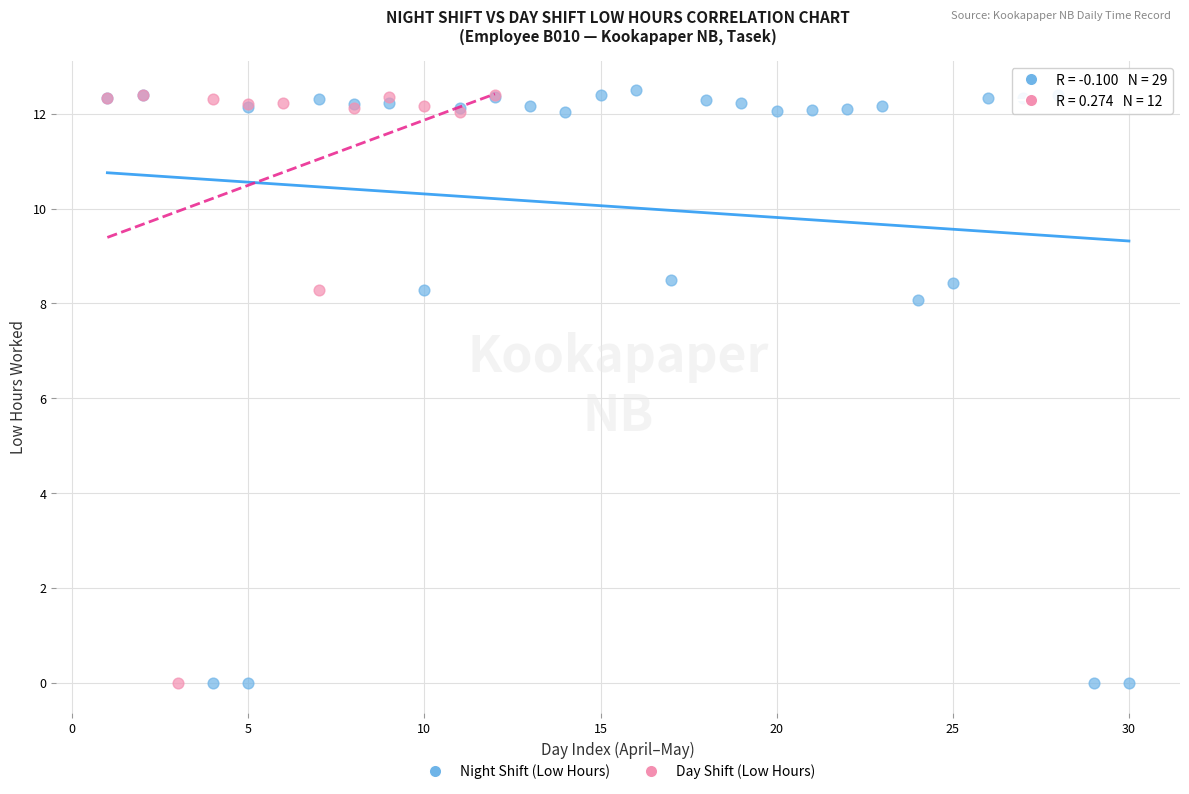

Which series has the widest spread of Y values?

Night Shift (Low Hours)